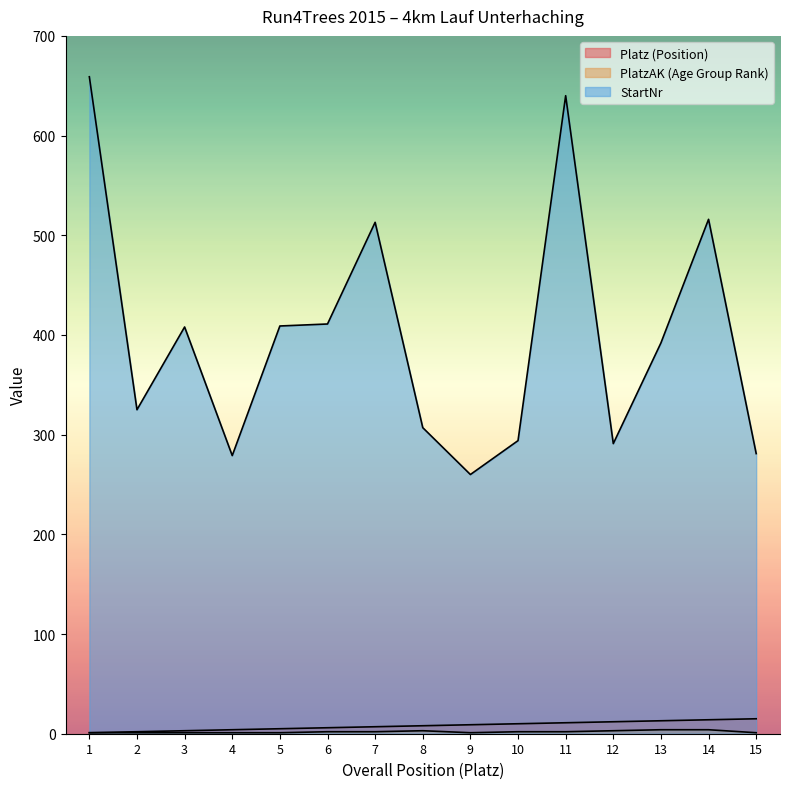

At how many categories does at least one series exceed 626?

2